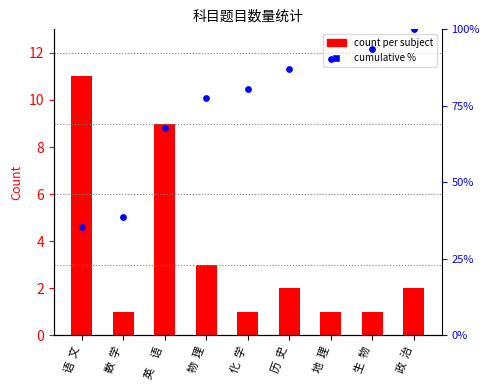

What are all the series names shown in the legend?

count per subject, cumulative %